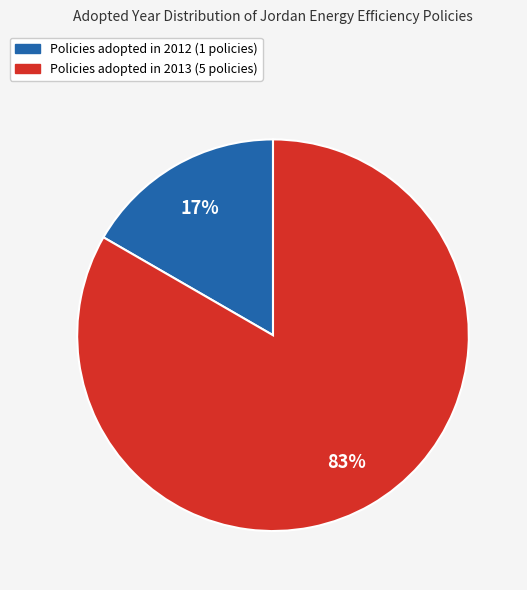

Is there any slice that represents more than half of the pie?

Yes